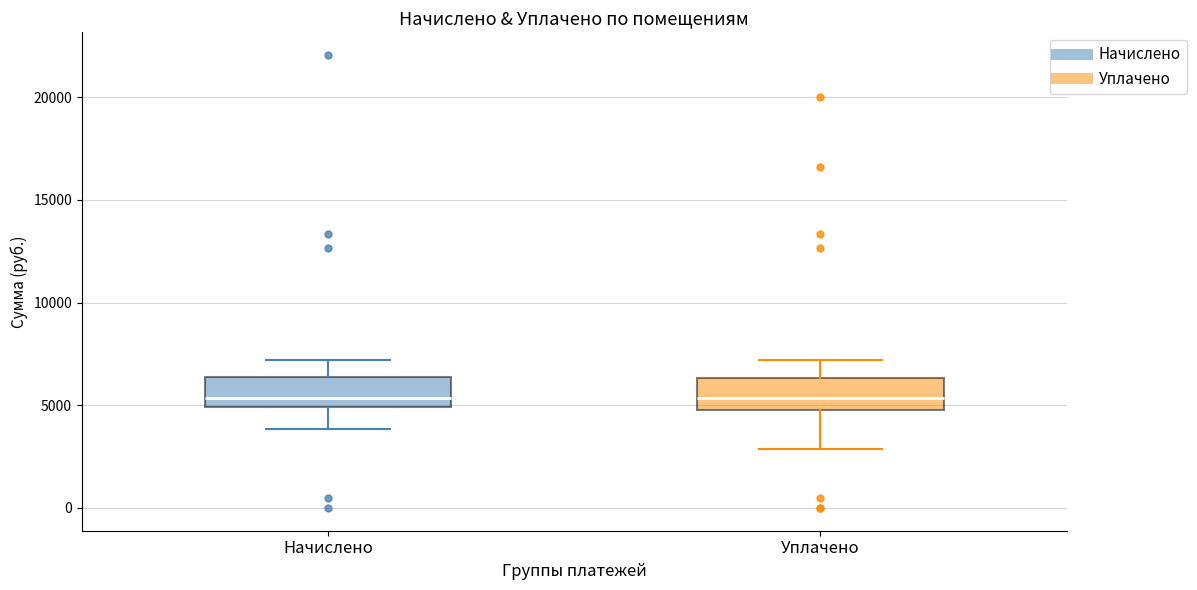

Reading left to right, transcribe this box plot: for each box, give where its median line is, the range the box spans, and where its two whiskers end, as read against the y-axis. The values are not printed on the chart, so give them approximately, as read against the axis.

Начислено: median 5500, box 5000 to 6500, whiskers 4000 to 7000
Уплачено: median 5500, box 5000 to 6500, whiskers 3000 to 7000